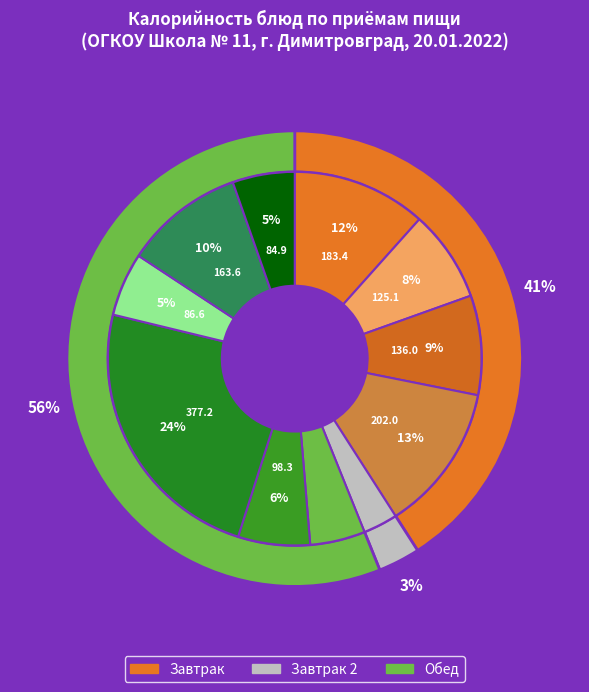

How many slices are in this pie chart?

11